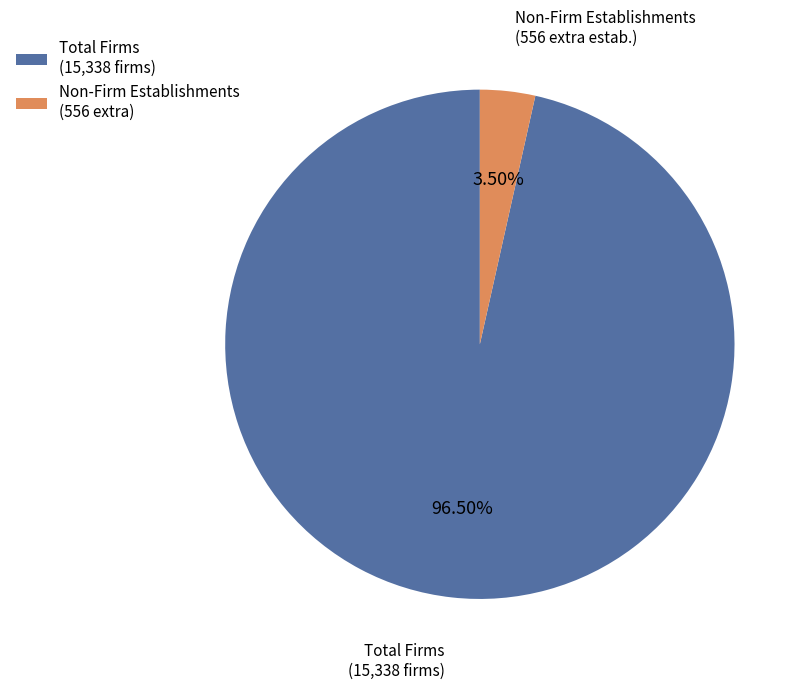

Which slice is the largest?

Total Firms